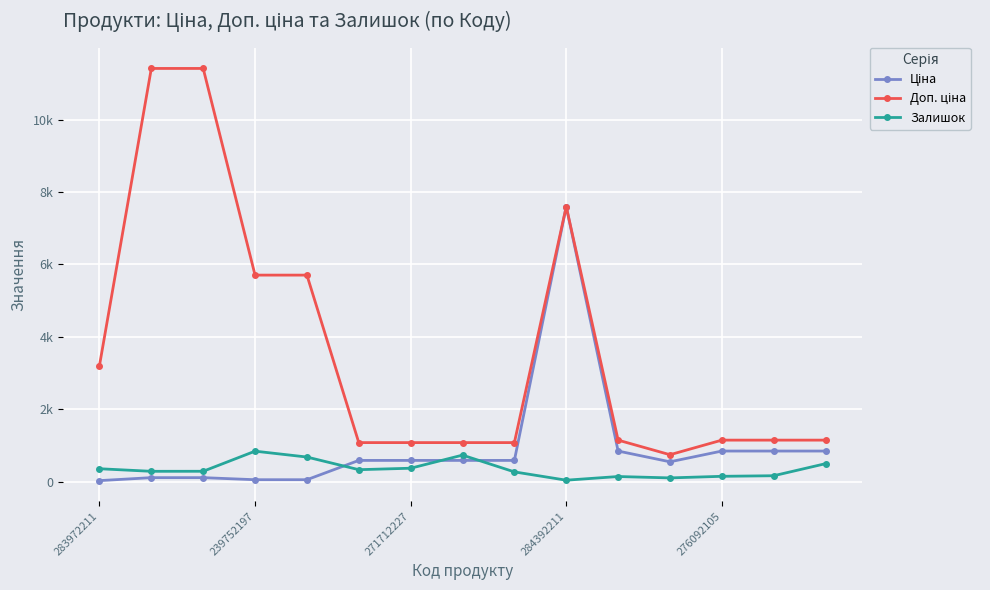

Is this an area chart (filled region under the line)?

No